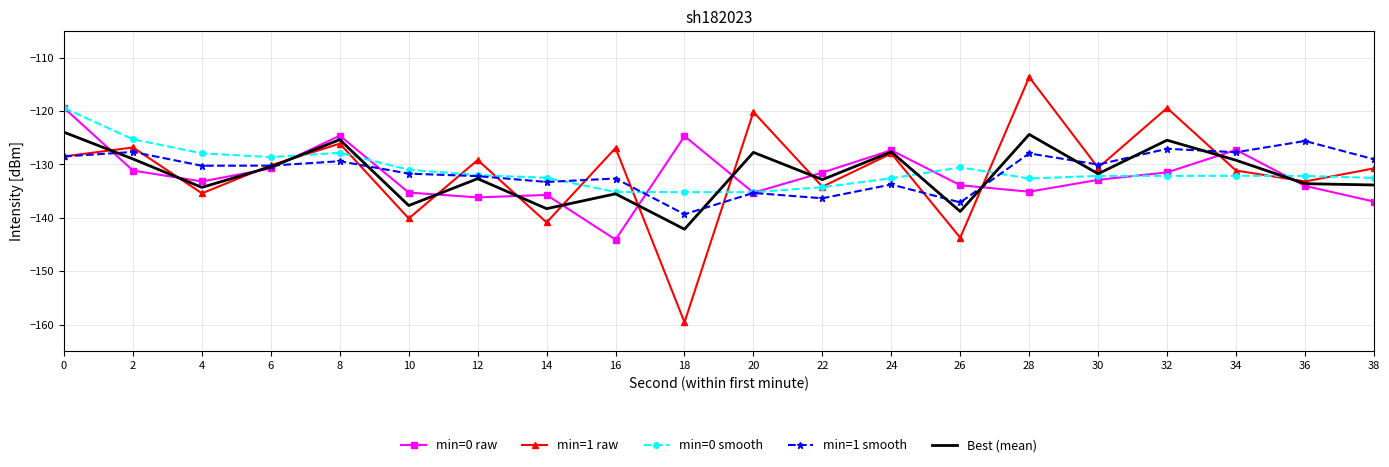

Count the number of data series in this chart.

5